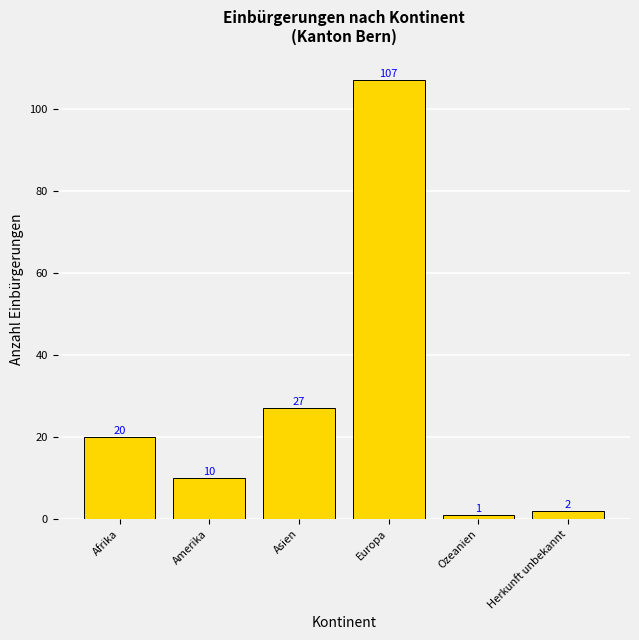

How many bars are there in total?

6